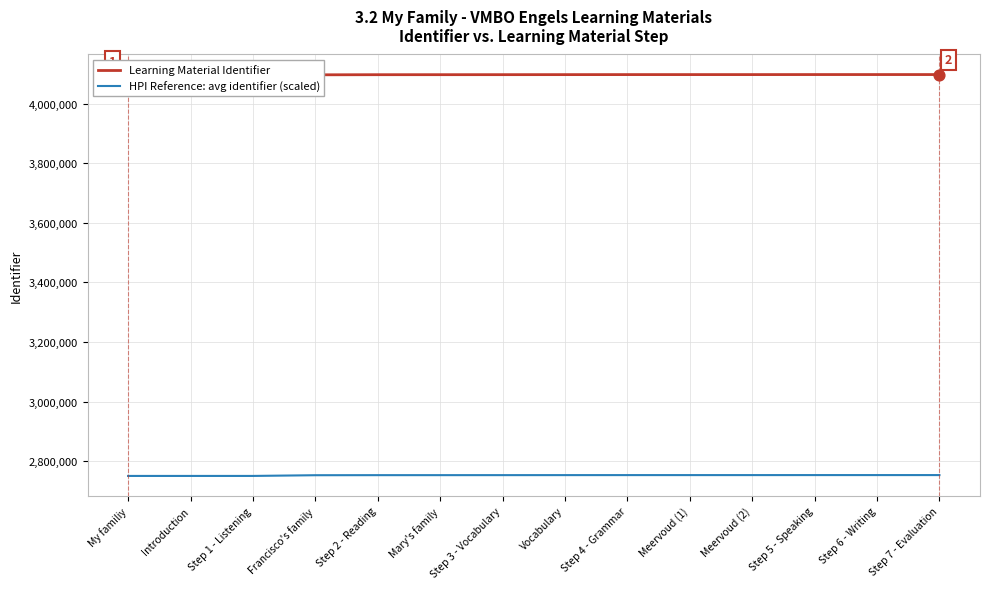

Which series reaches the maximum Y coordinate?

Learning Material Identifier